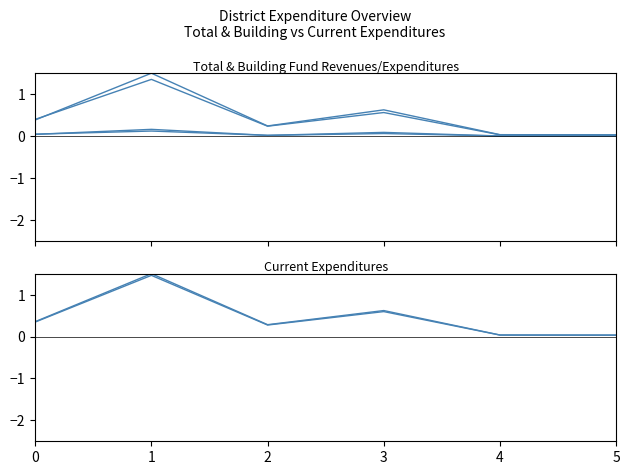

Does the chart have visible grid lines?

No